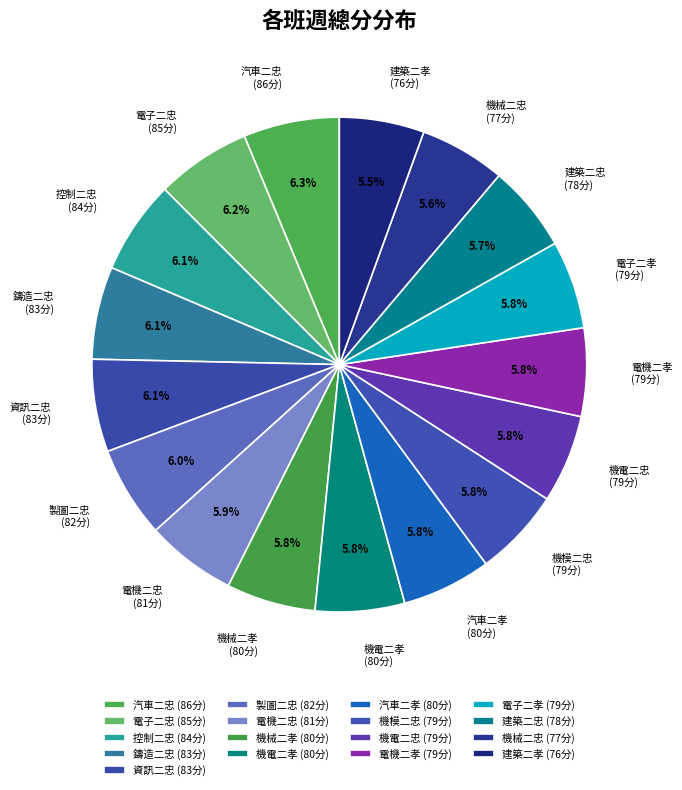

Approximately how many times larger is the value at 製圖二忠 compared to 汽車二孝?

1.0